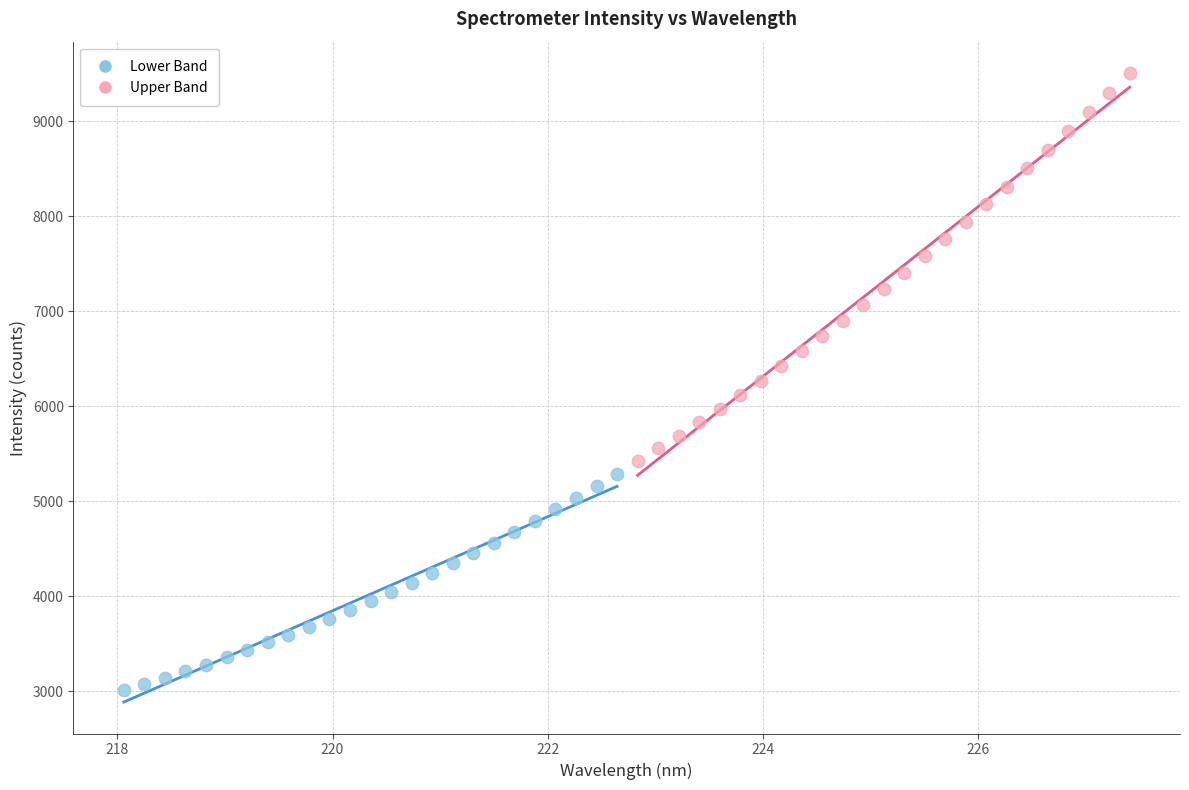

What are all the series names shown in the legend?

Lower Band, Upper Band